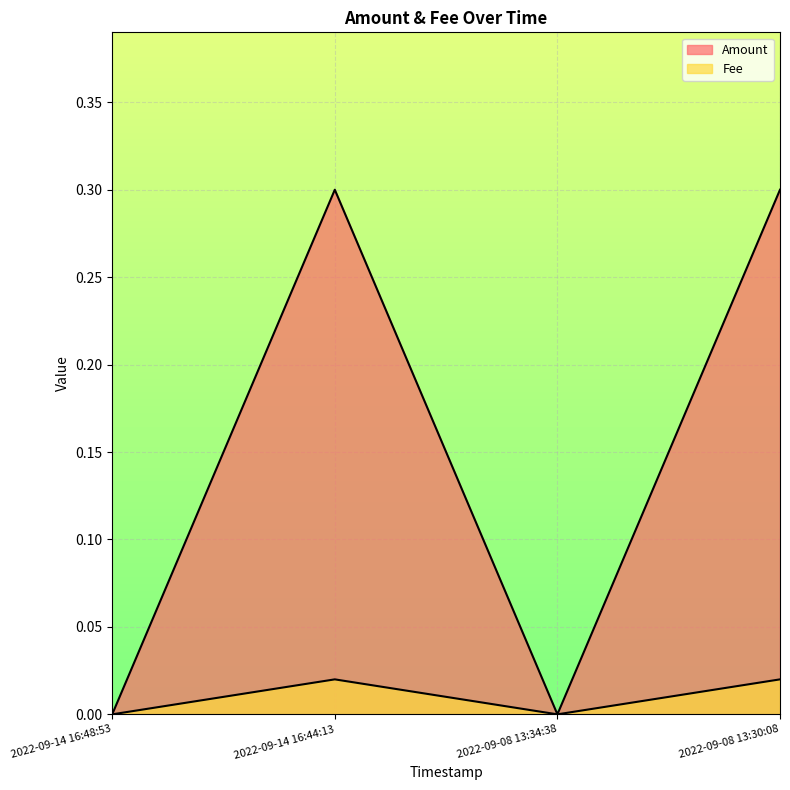

True or false: Fee and Amount intersect in this chart.

False